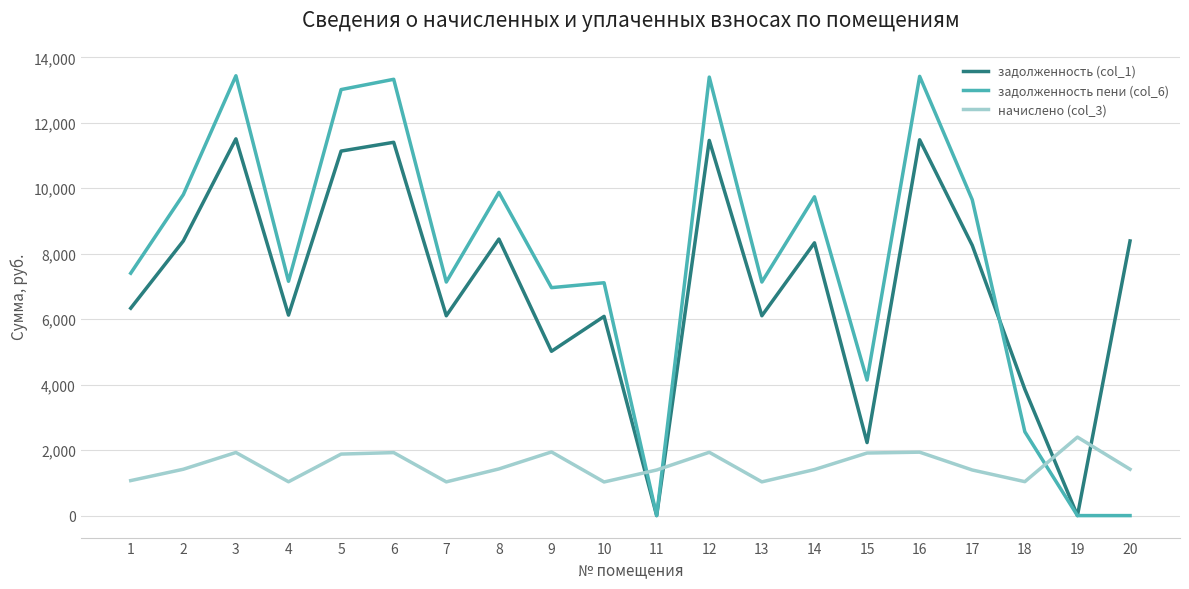

Which series has the largest total across all categories?

задолженность пени (col_6)